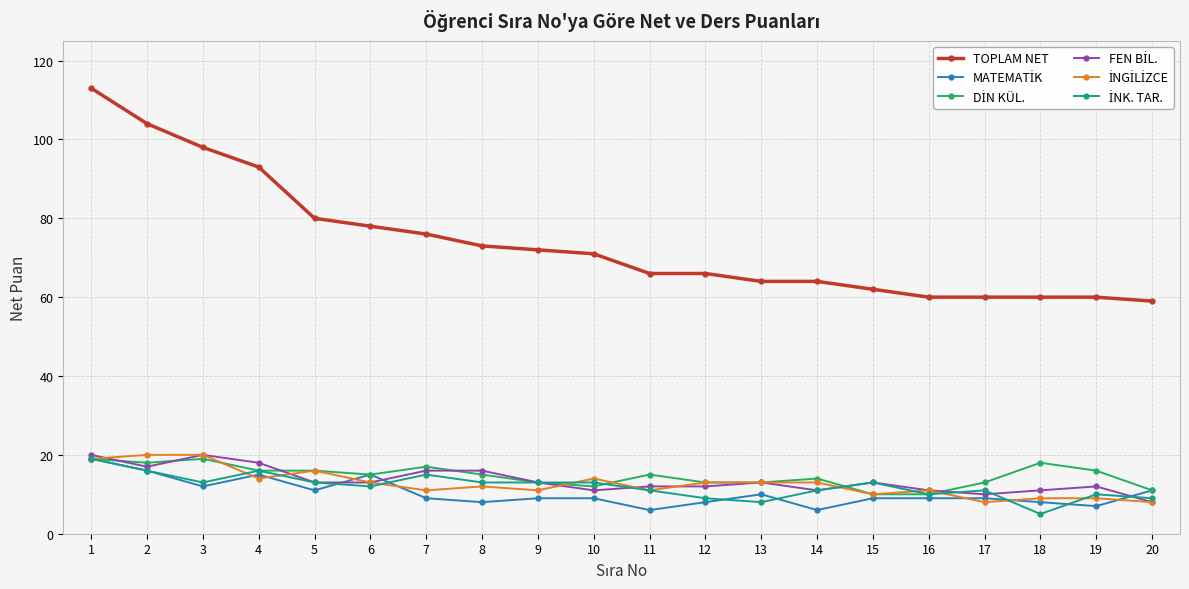

Which series has the largest total across all categories?

TOPLAM NET